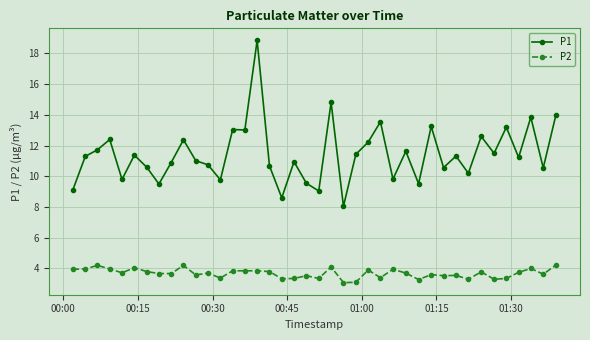

What is the minimum value shown in the chart?

3.1